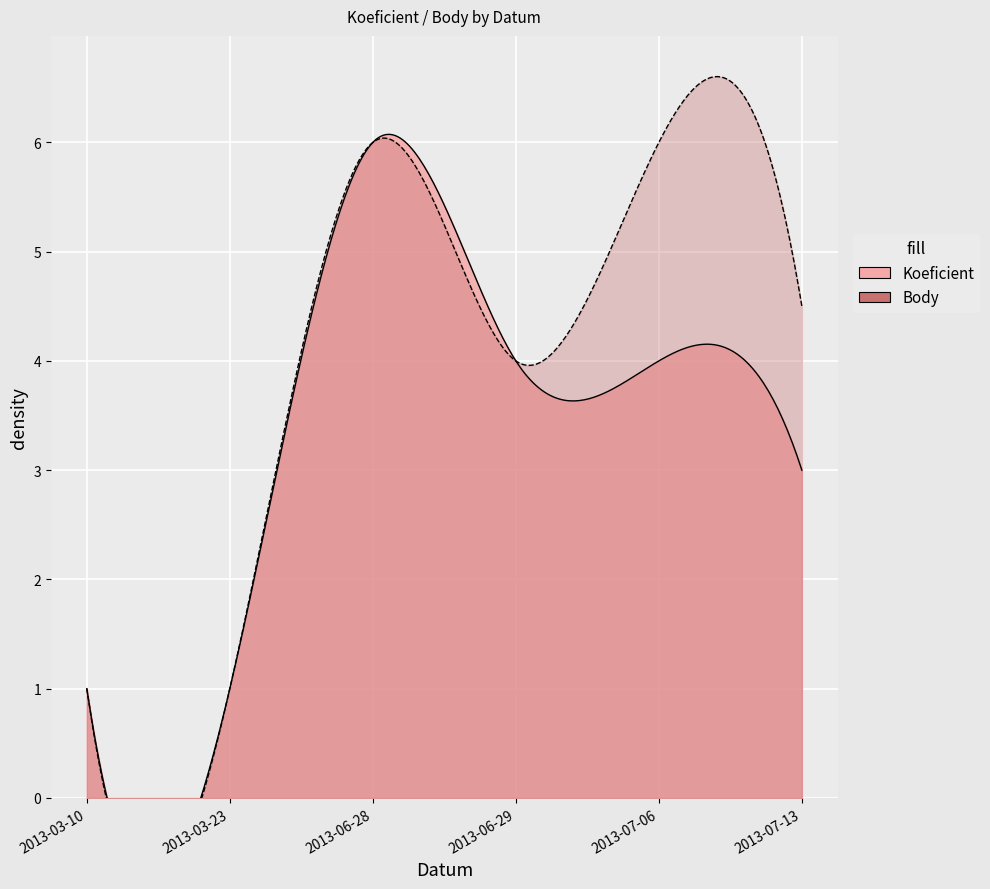

In Body, how many points are higher than both neighbors (excluding endpoints)?

2